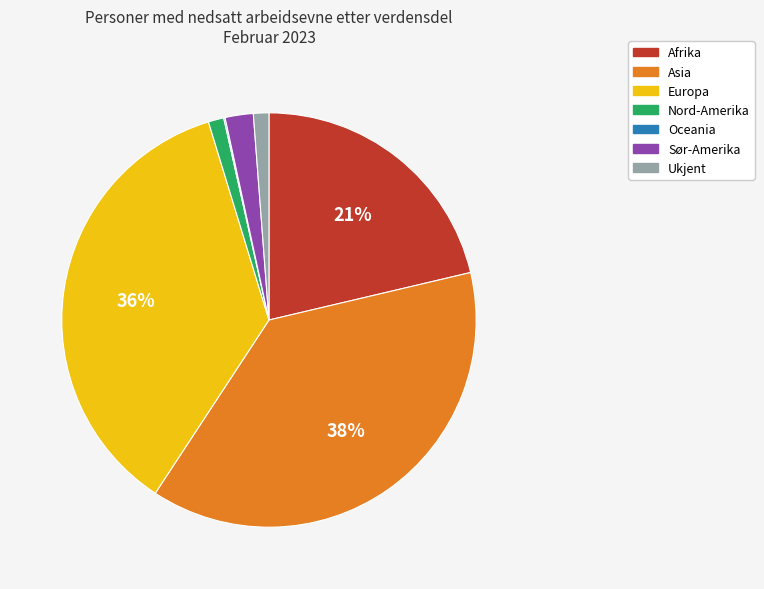

To the nearest percent, what is the average slice percentage?

14%